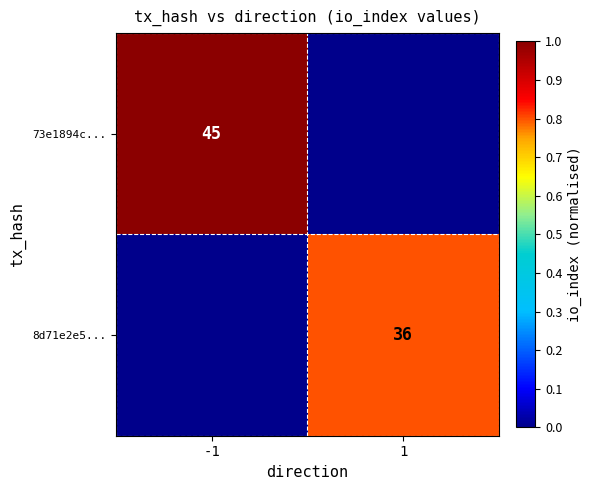

Is it true that 73e1894c... equals 0.2 at -1?

False